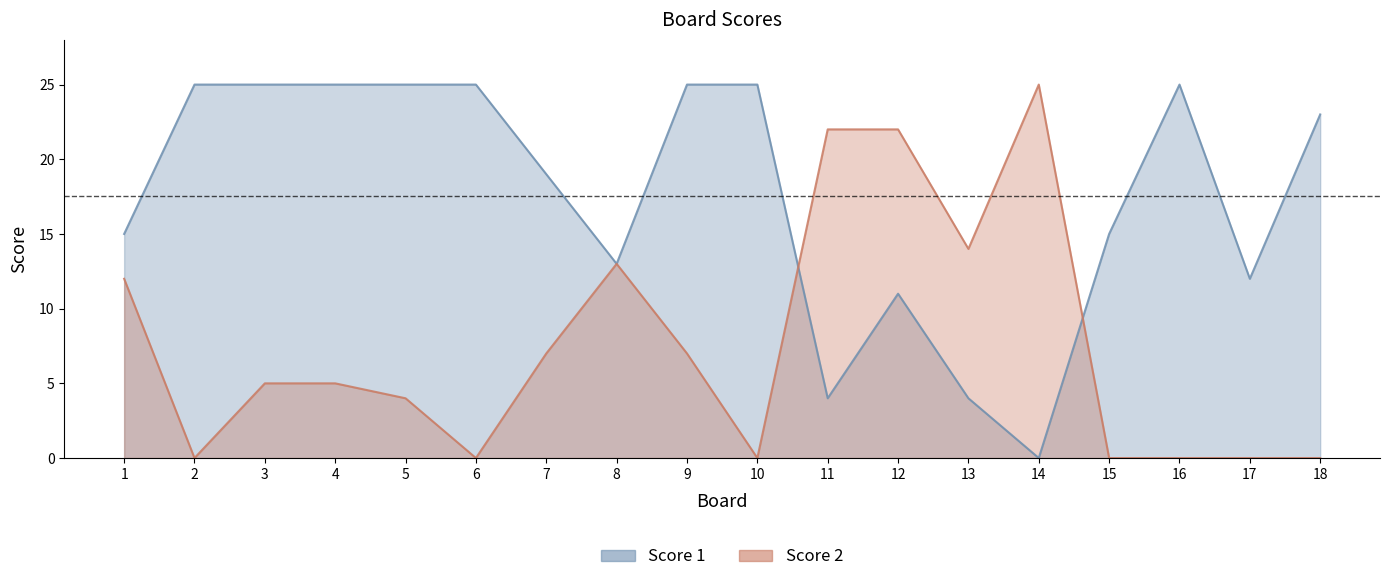

In Score 2, how many points are lower than both neighbors (excluding endpoints)?

4